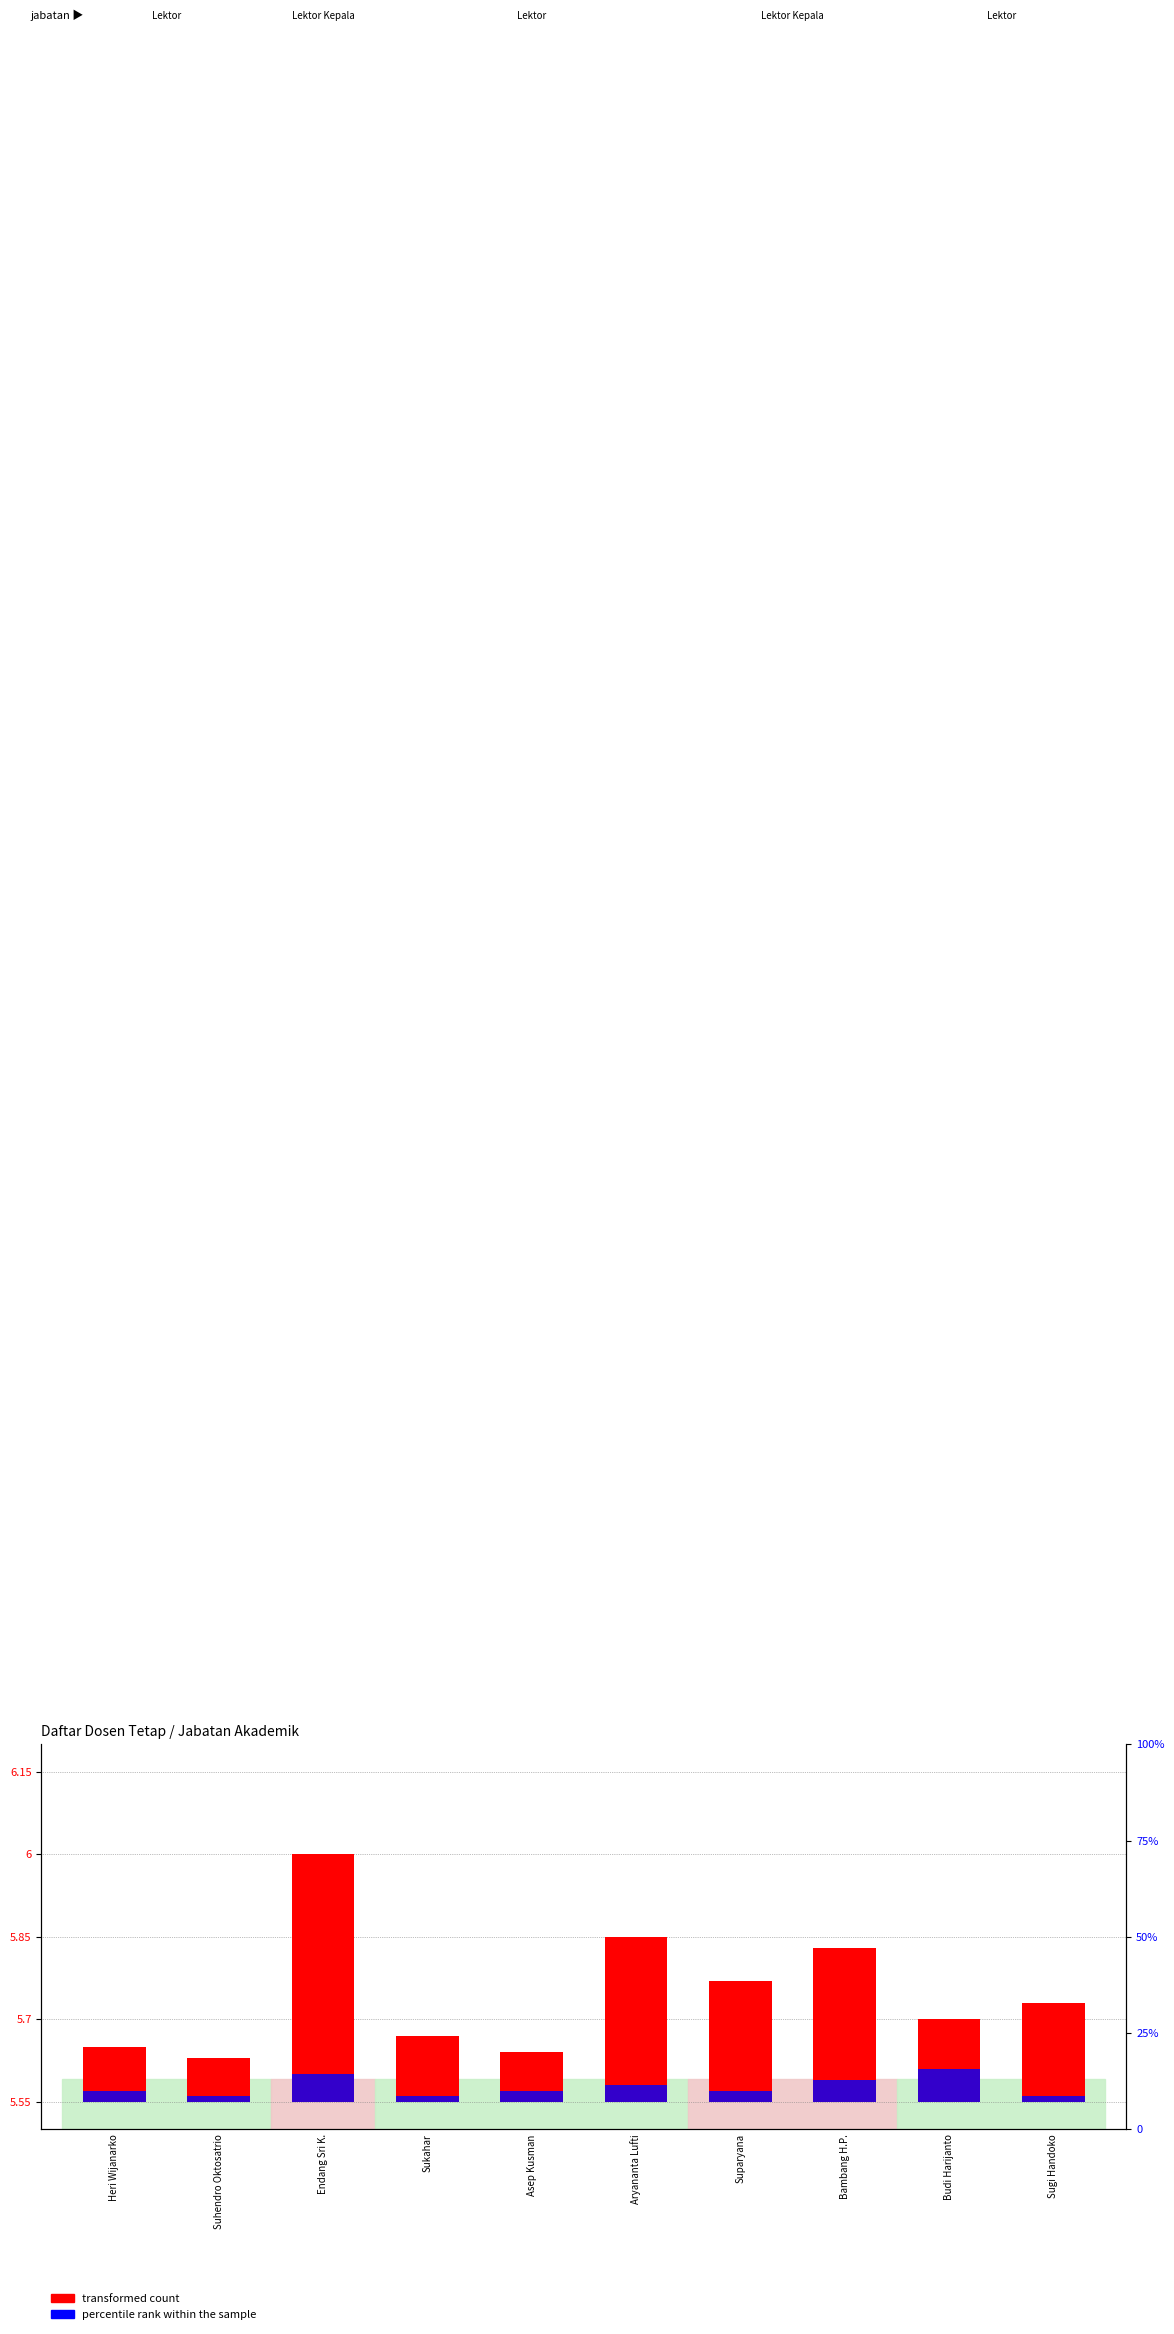

Which category has the lowest value across all series?

Suhendro Oktosatrio